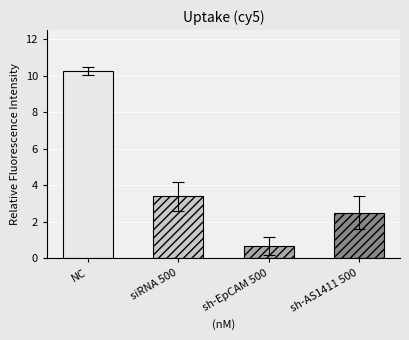

Are the bars grouped side by side (vs. stacked)?

No